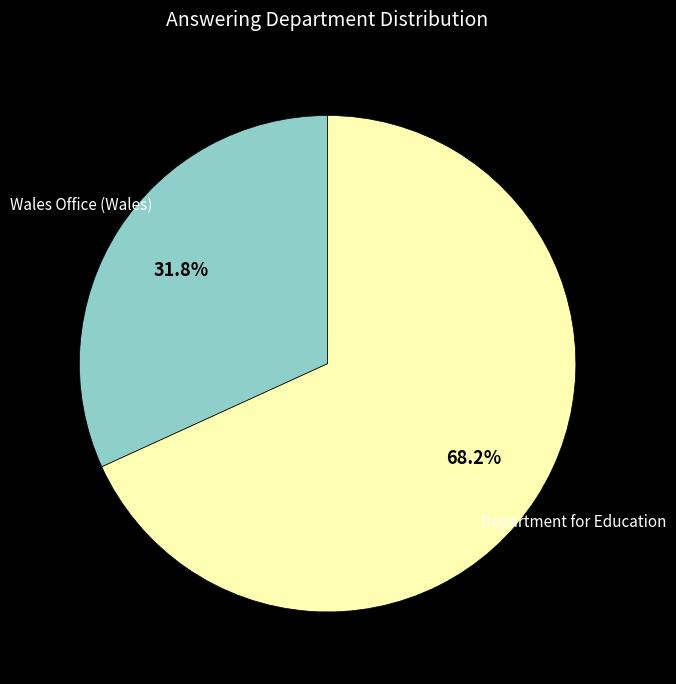

Is it true that Department for Education is 60% of the pie?

False